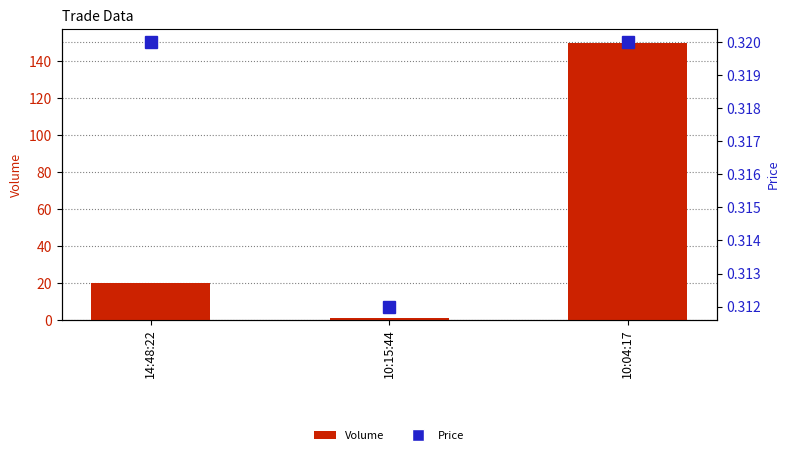

Reading right to left, list all the values displayed in this chart.

Volume: 10:04:17=150.0	10:15:44=1.0	14:48:22=20.0
Price: 10:04:17=0.3	10:15:44=0.3	14:48:22=0.3